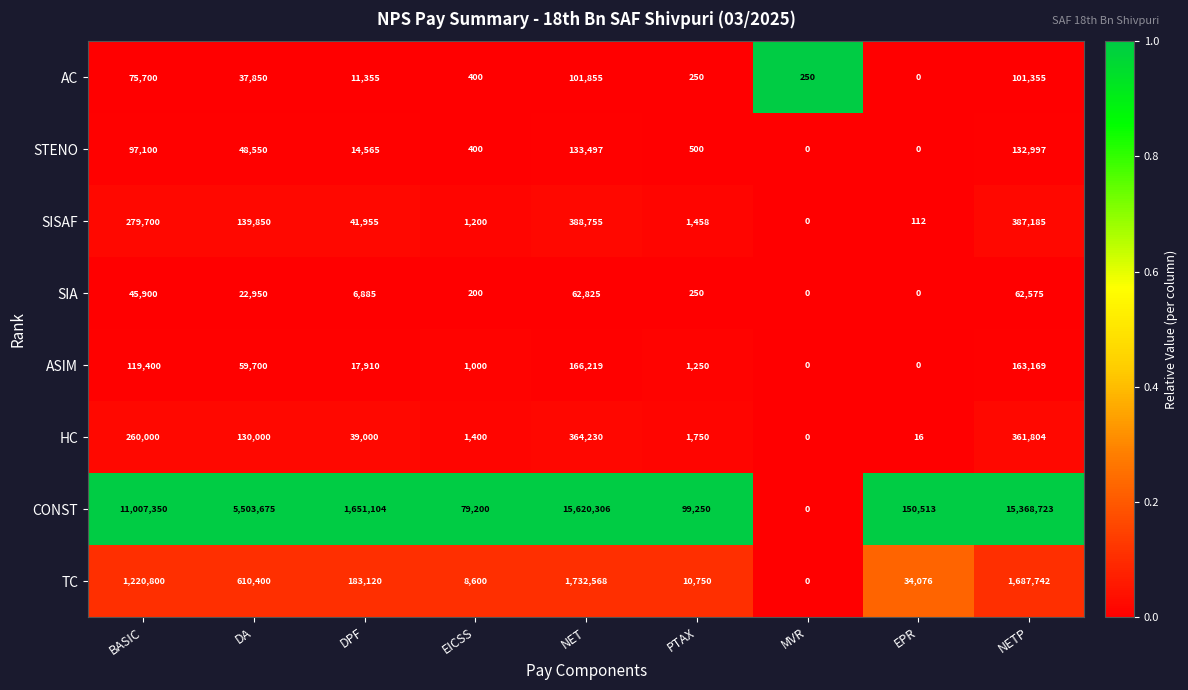

Which series has the largest total across all categories?

CONST